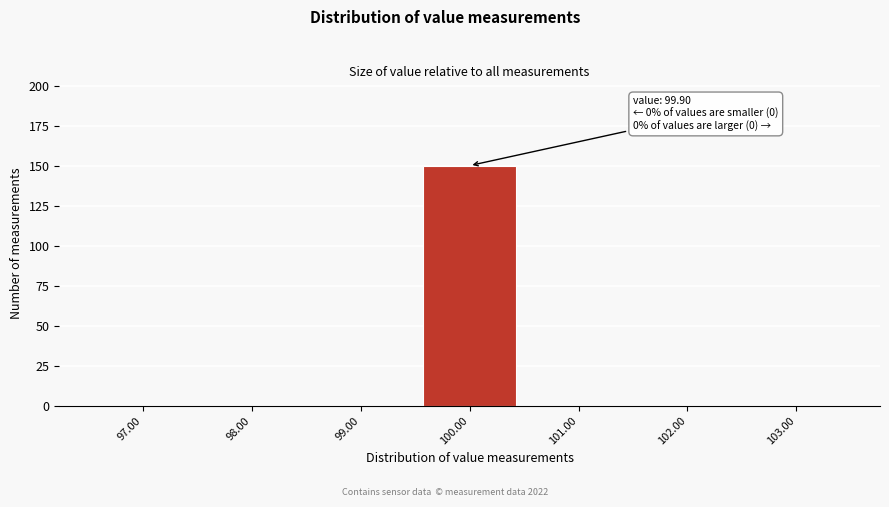

Reading left to right, list all the values displayed in this chart.

97.00=0	98.00=0	99.00=0	100.00=150	101.00=0	102.00=0	103.00=0